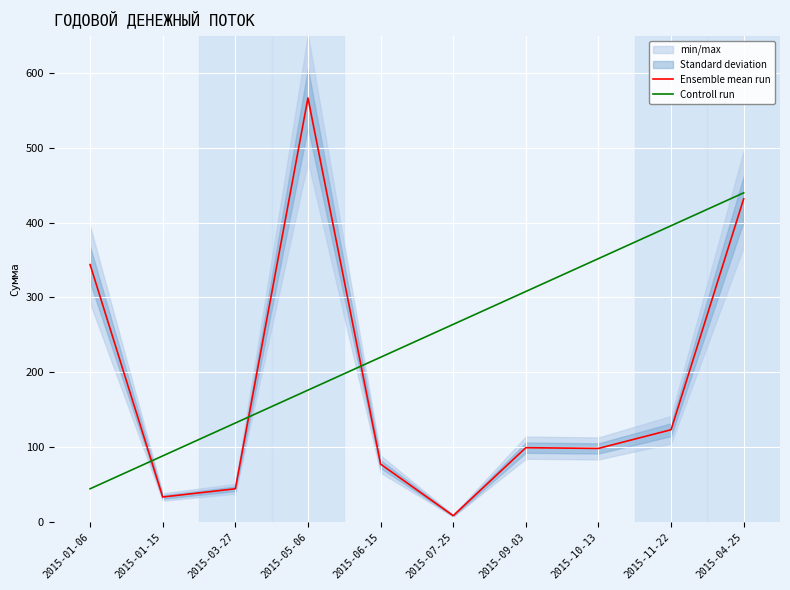

Reading left to right, extract all data points from this chart.

Ensemble mean run: 344	33	44	567	77	8	99	98	123	432
Controll run: 44	88	132	176	220	264	308	352	396	440